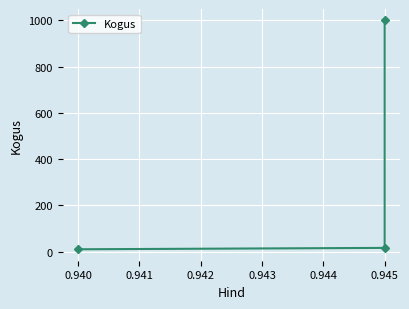

What is the sum of all values?

1026